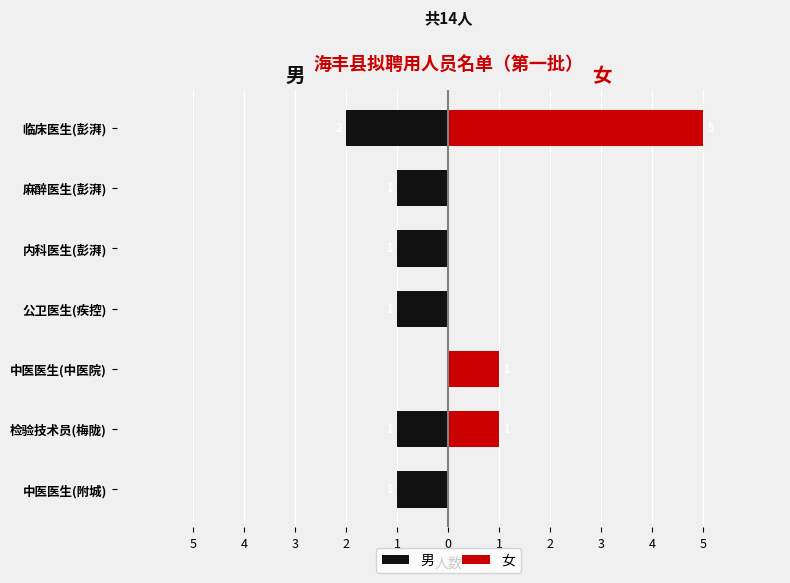

What is the difference between the second highest and minimum values in the 男 series?

1